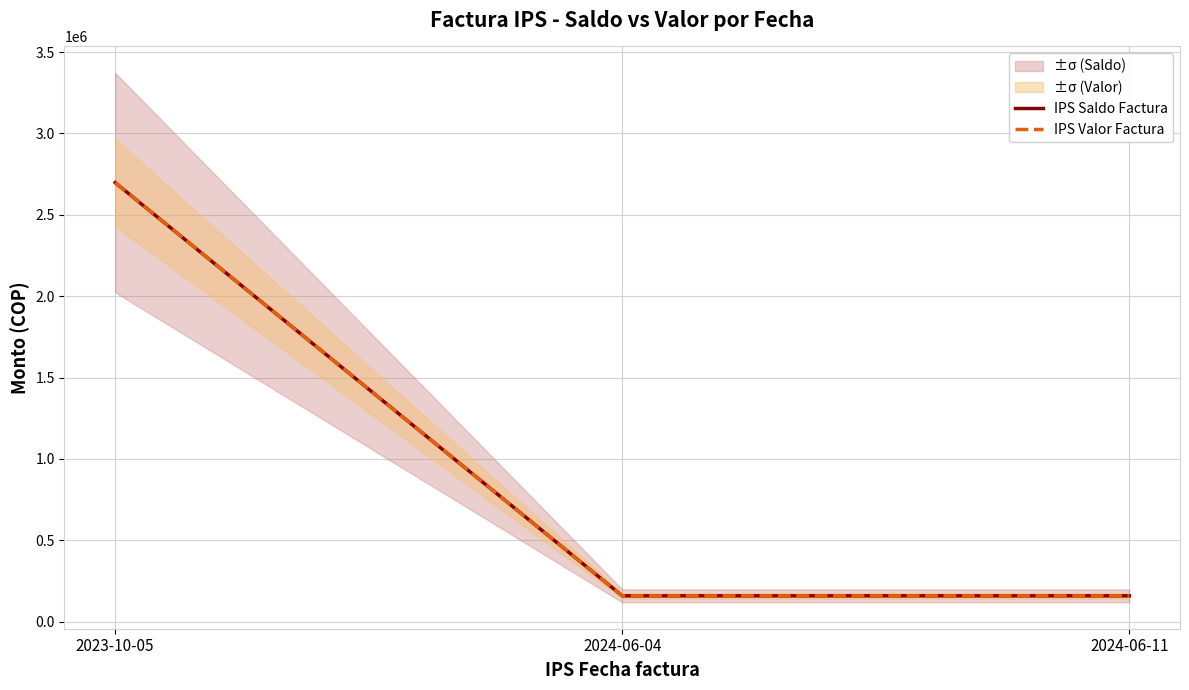

What is the minimum value for IPS Valor Factura?

158000